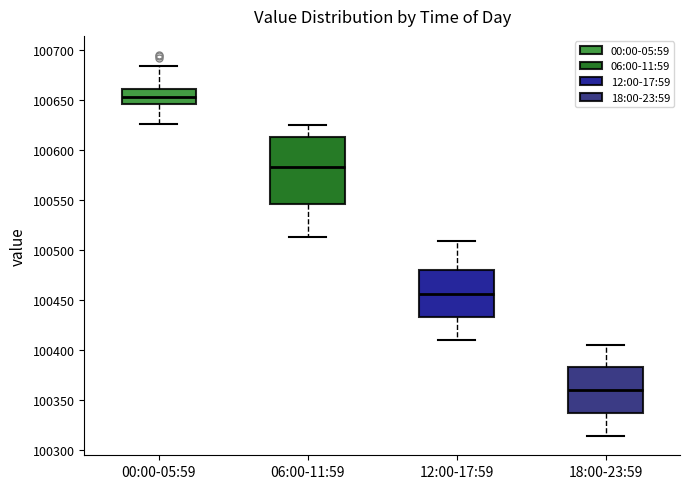

Reading left to right, read every box against the y-axis: the position of its median line, the range the box covers, and the ends of its whiskers. The values are not printed on the chart, so give them approximately, as read against the axis.

00:00-05:59: median 100655, box 100645 to 100660, whiskers 100625 to 100685
06:00-11:59: median 100585, box 100545 to 100615, whiskers 100515 to 100625
12:00-17:59: median 100455, box 100430 to 100480, whiskers 100410 to 100510
18:00-23:59: median 100360, box 100335 to 100380, whiskers 100315 to 100405